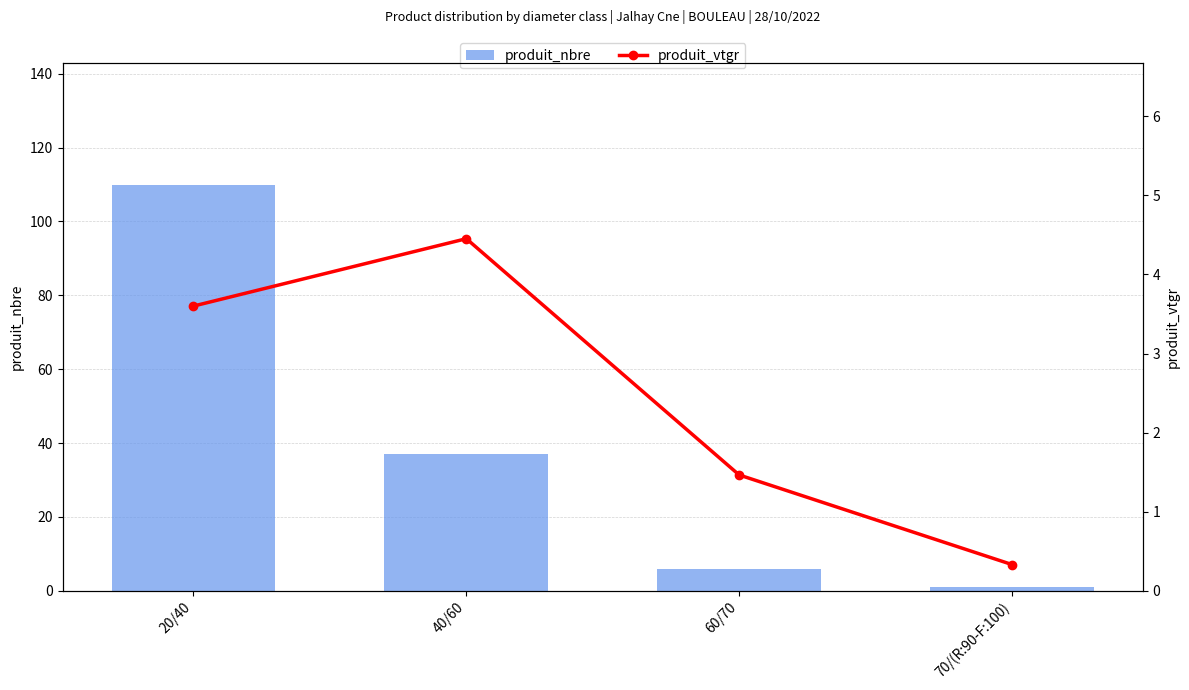

Which series has the largest total across all categories?

produit_nbre